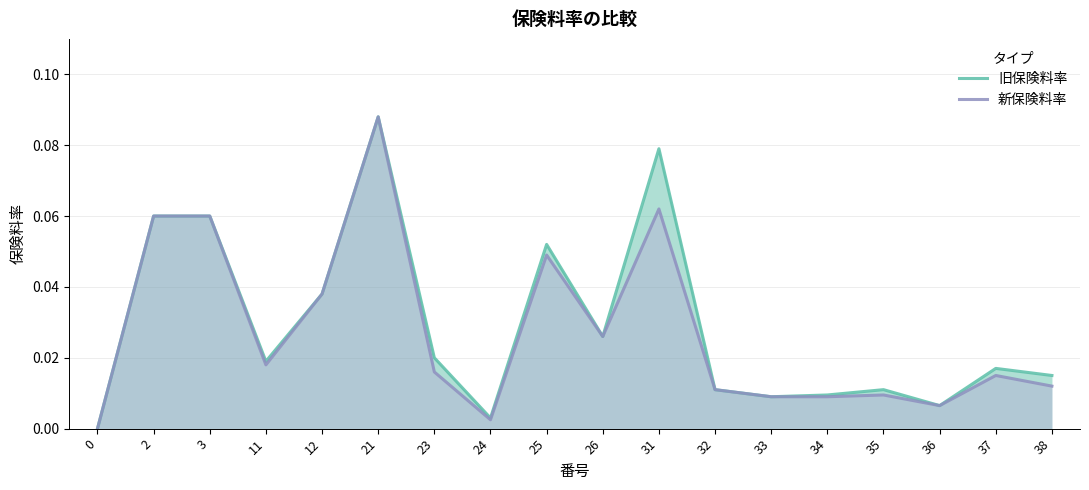

Reading left to right, extract all data points from this chart.

旧保険料率: 0=0.0	2=0.1	3=0.1	11=0.0	12=0.0	21=0.1	23=0.0	24=0.0	25=0.1	26=0.0	31=0.1	32=0.0	33=0.0	34=0.0	35=0.0	36=0.0	37=0.0	38=0.0
新保険料率: 0=0.0	2=0.1	3=0.1	11=0.0	12=0.0	21=0.1	23=0.0	24=0.0	25=0.0	26=0.0	31=0.1	32=0.0	33=0.0	34=0.0	35=0.0	36=0.0	37=0.0	38=0.0